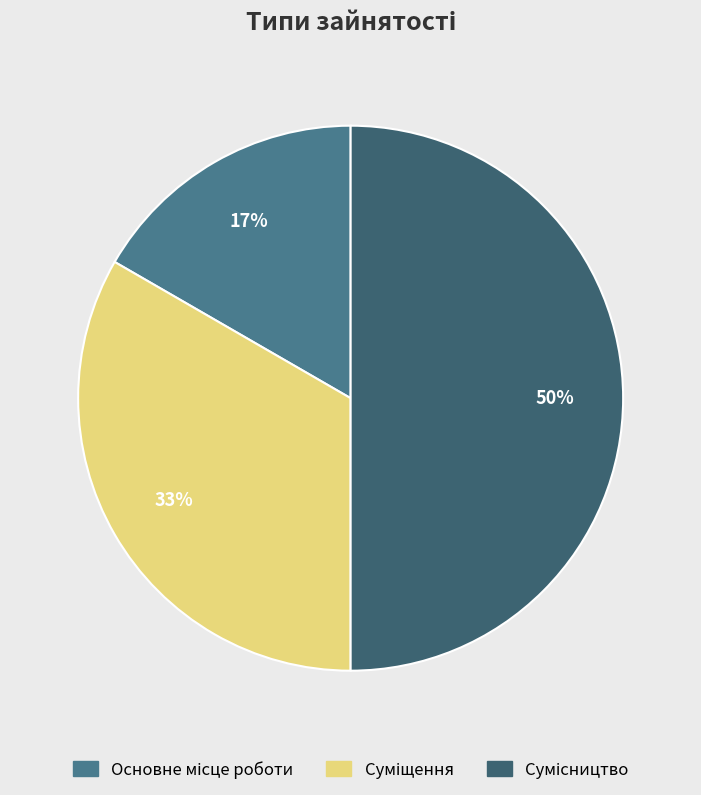

How much of the chart is everything except Сумісництво?

50.0%